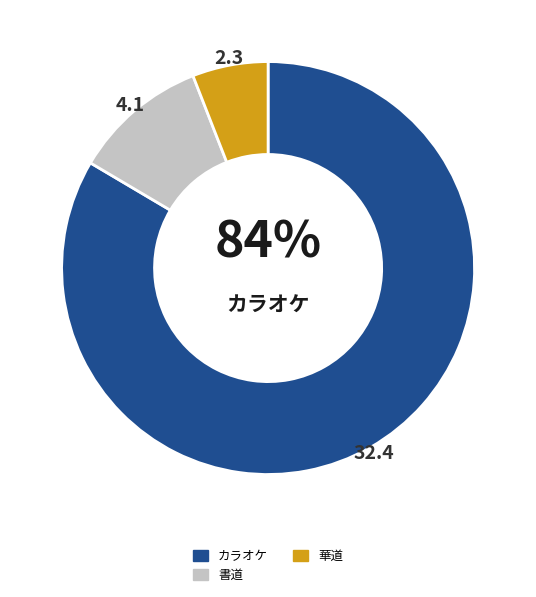

True or false: 華道 accounts for 18% of the total.

False